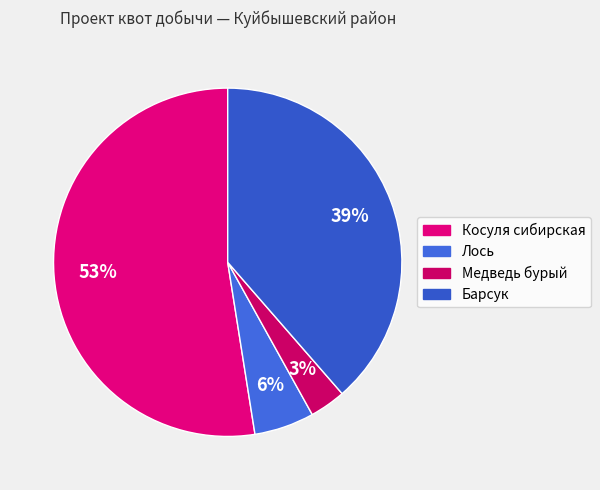

How many slices are in this pie chart?

4